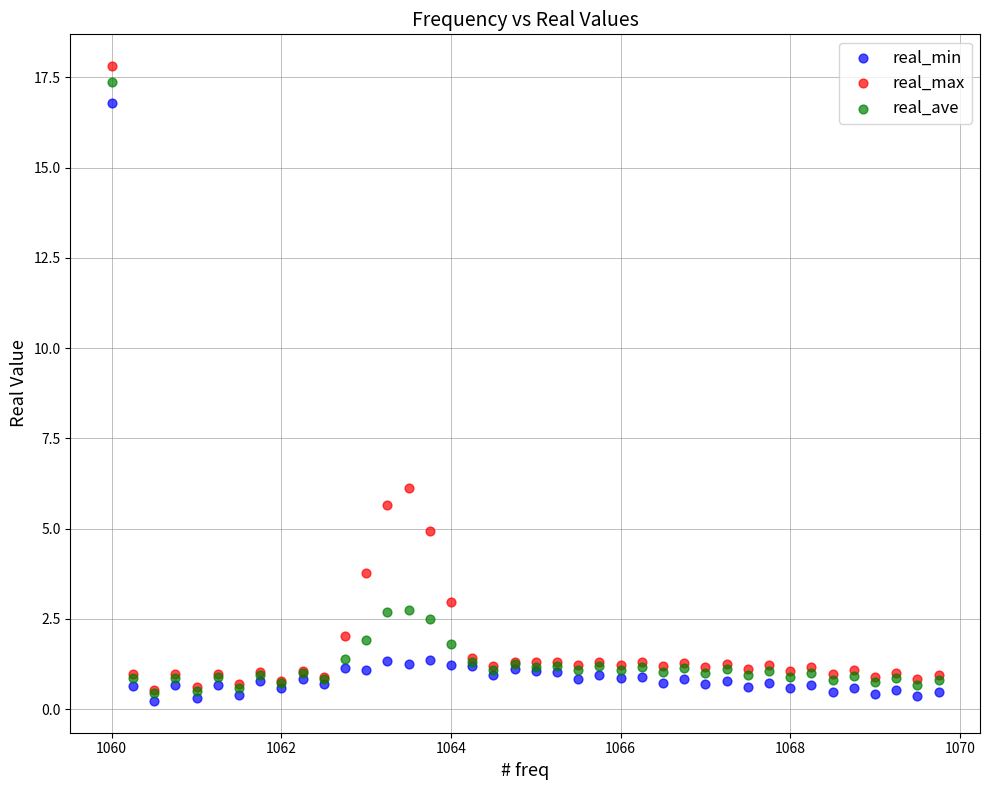

In the real_ave series, what Y value is closest to 8?

2.7